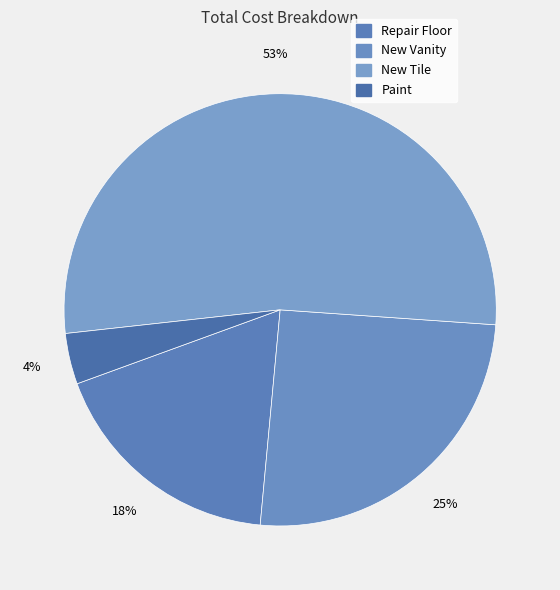

How many segments does this pie chart have?

4